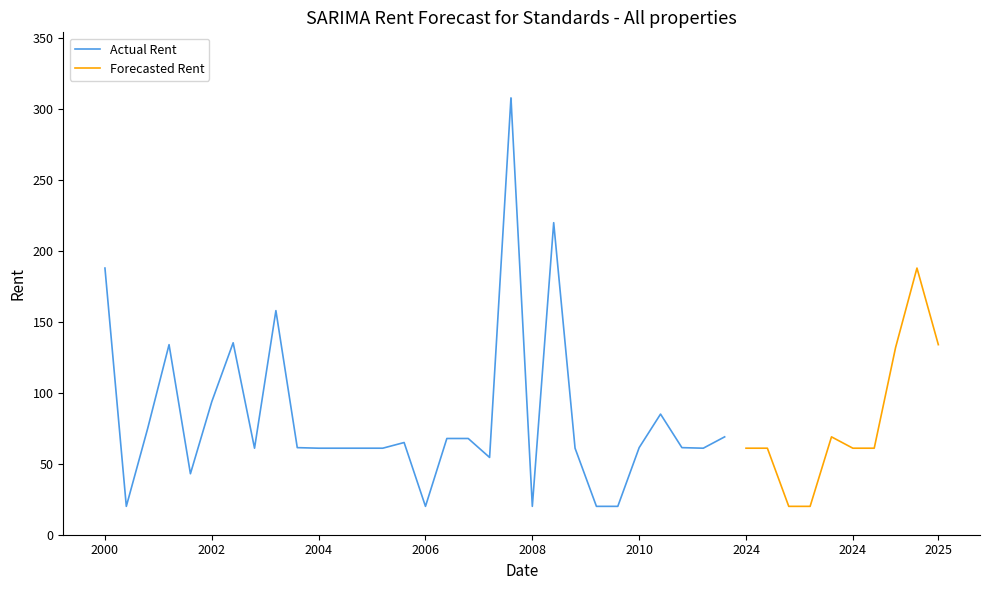

What is the highest value of the Actual Rent series?

308.0